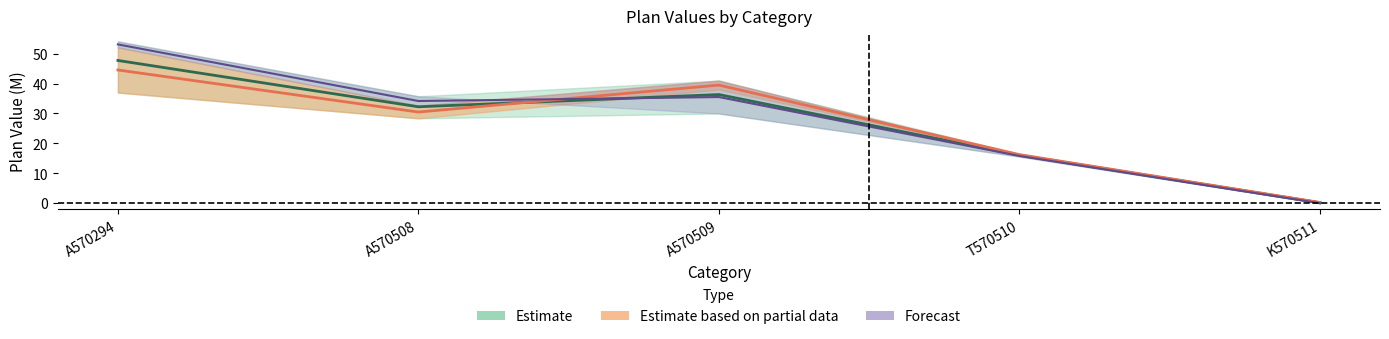

Reading left to right, what are all the values shown in this chart?

Plan 2021: A570294=44.5	A570508=30.5	A570509=39.5	T570510=16.2	K570511=0.2
Plan 2022: A570294=47.7	A570508=32.2	A570509=36.3	T570510=16.0	K570511=0.2
Plan 2023: A570294=53.1	A570508=34.2	A570509=35.5	T570510=15.8	K570511=0.0